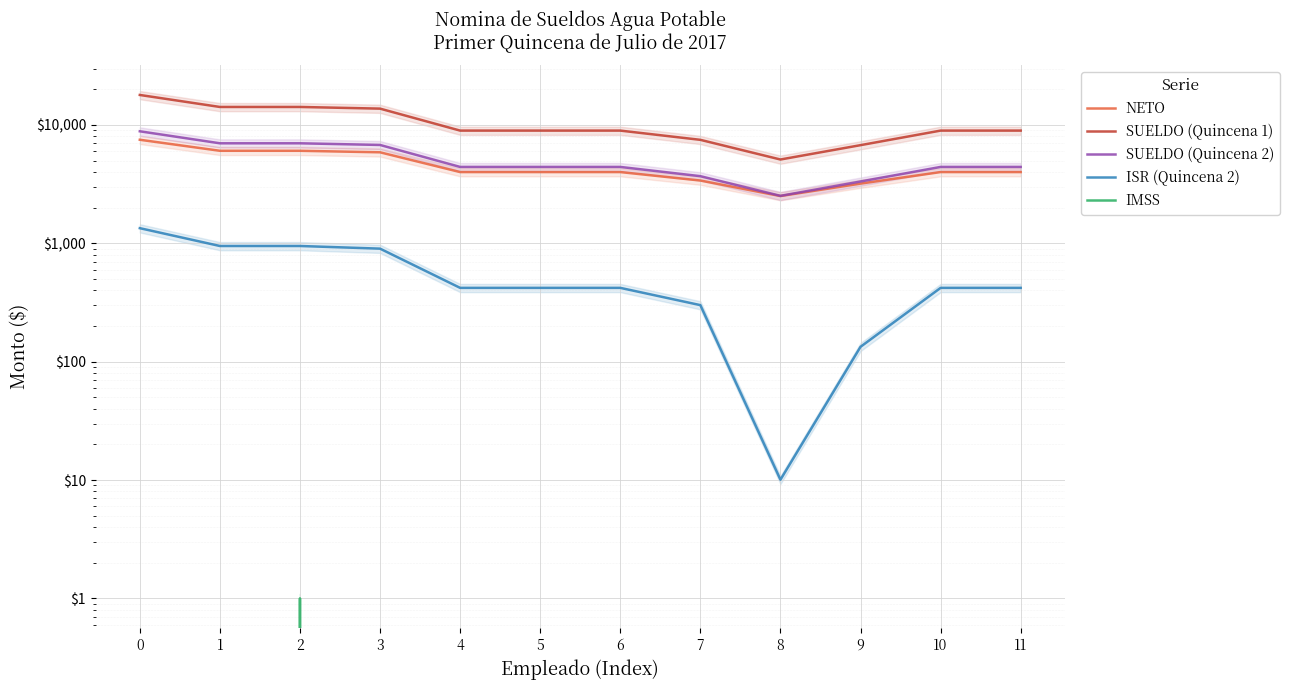

What is the sum of all SUELDO (Quincena 1) values?

124347.3